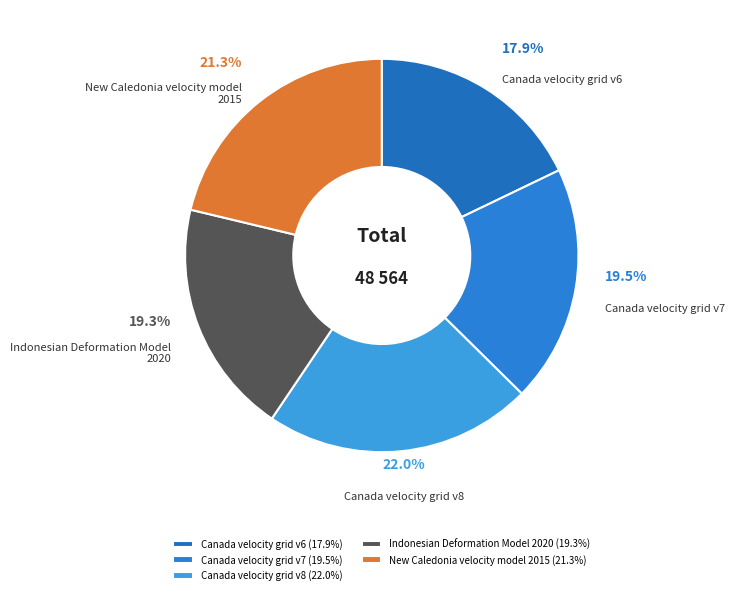

What is the ratio of the value at Canada velocity grid v7 to the value at Canada velocity grid v6?

1.1